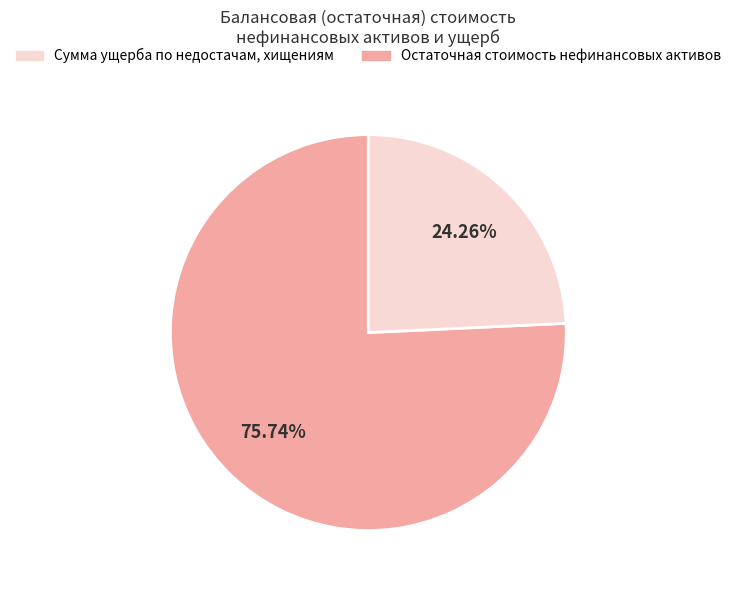

Does any single category account for the majority?

Yes